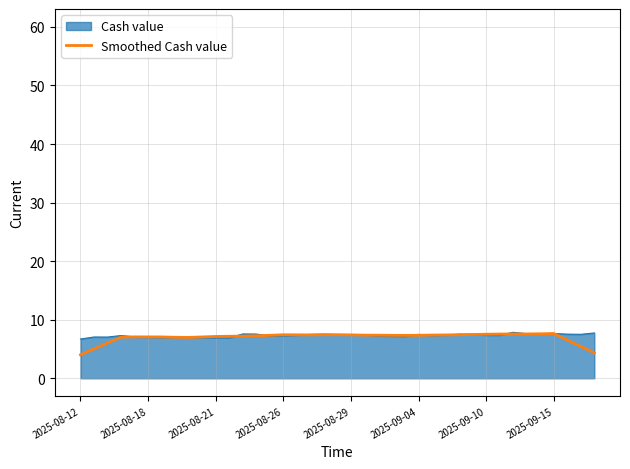

The value of Smoothed Cash value at 2025-08-26 is 7.4. True or false?

True